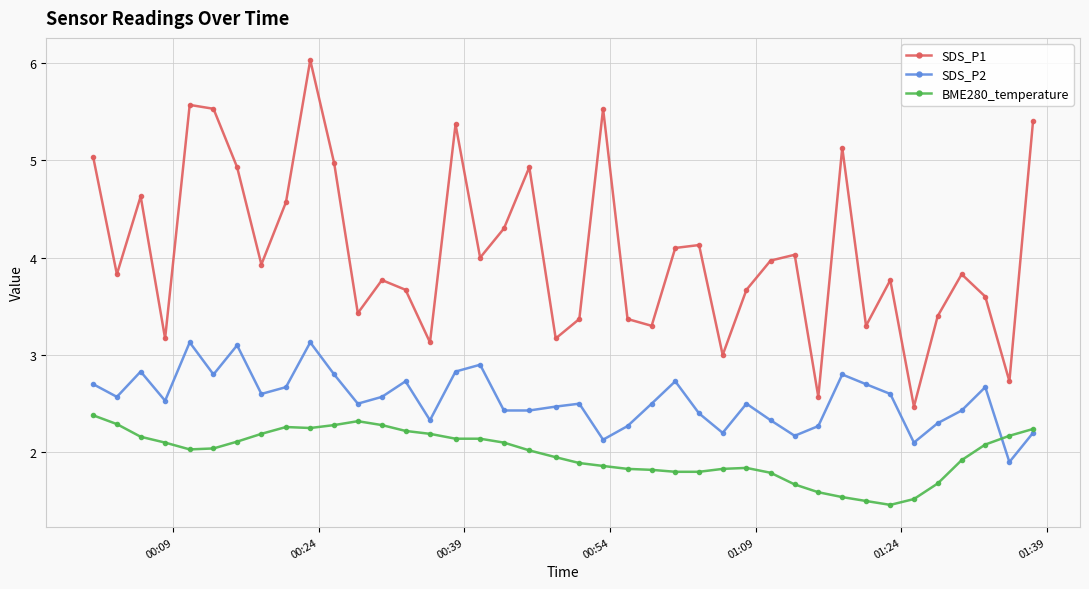

What is the minimum value shown in the chart?

1.5